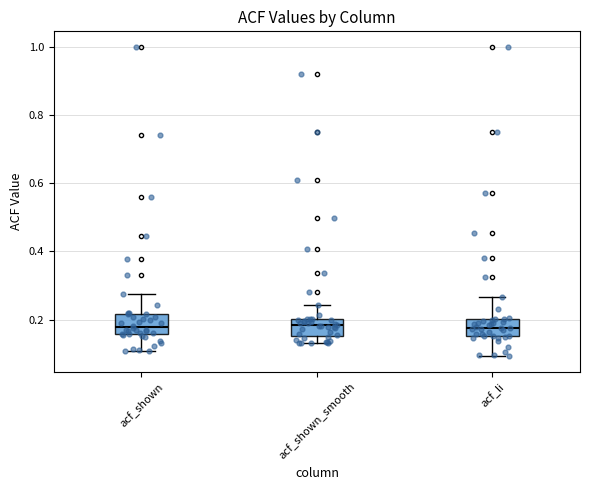

Reading left to right, transcribe this box plot: for each box, give where its median line is, the range the box spans, and where its two whiskers end, as read against the y-axis. The values are not printed on the chart, so give them approximately, as read against the axis.

acf_shown: median 0.18, box 0.16 to 0.22, whiskers 0.10 to 0.28
acf_shown_smooth: median 0.18, box 0.16 to 0.20, whiskers 0.14 to 0.24
acf_li: median 0.18, box 0.16 to 0.20, whiskers 0.10 to 0.26